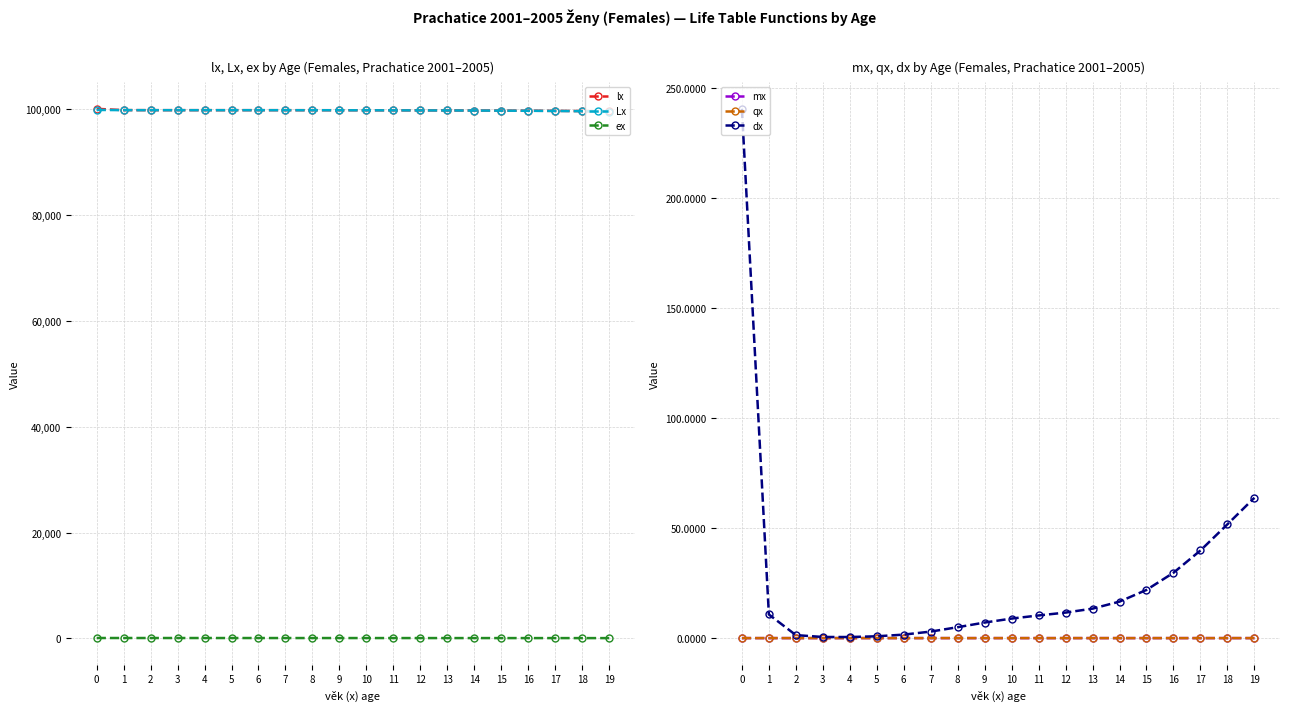

True or false: mx has more than 1 interior local peaks.

False